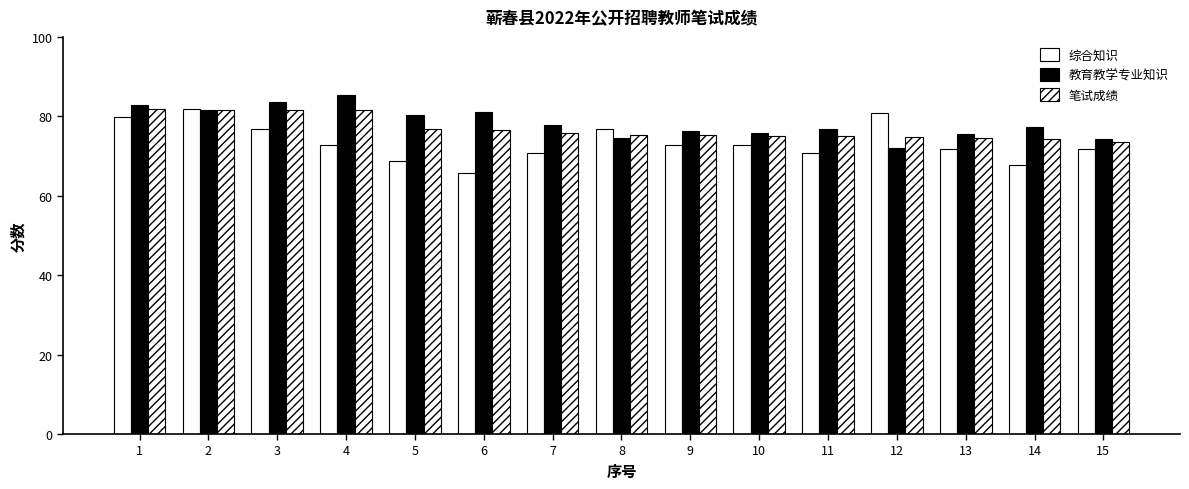

Reading left to right, list all the values displayed in this chart.

综合知识: 79.8	81.9	76.9	72.7	68.8	65.8	70.7	76.8	72.7	72.9	70.7	80.9	71.8	67.8	71.7
教育教学专业知识: 82.9	81.6	83.6	85.3	80.4	81.1	77.9	74.6	76.3	75.9	76.8	72.1	75.6	77.2	74.2
笔试成绩: 82.0	81.7	81.6	81.5	76.9	76.5	75.8	75.3	75.2	75.0	75.0	74.7	74.4	74.4	73.4